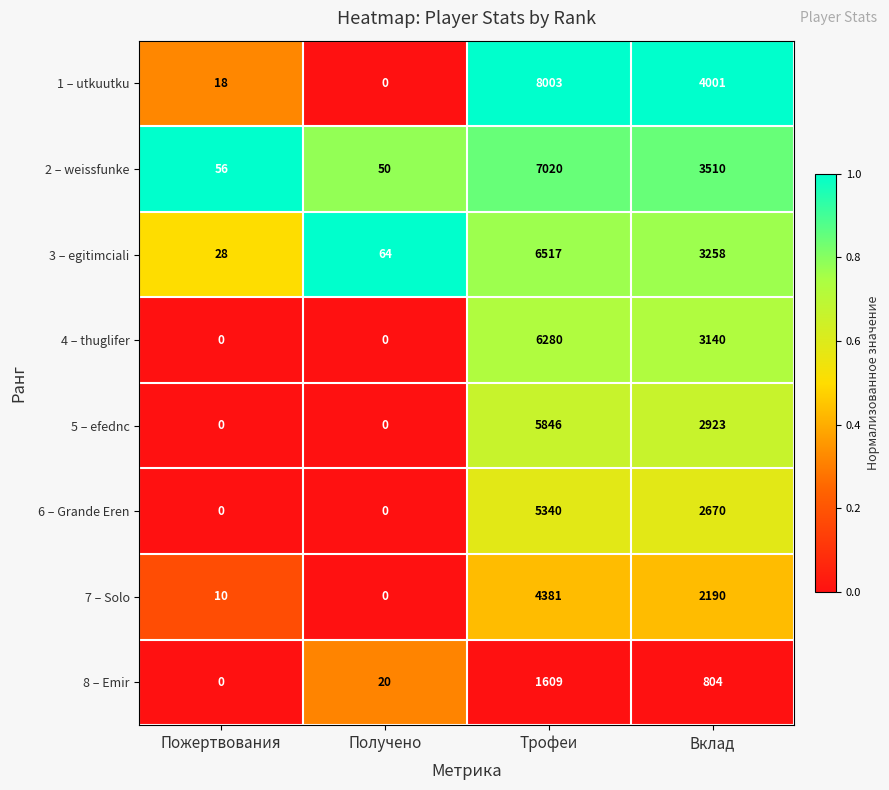

At which category is the sum across all series the highest?

Трофеи